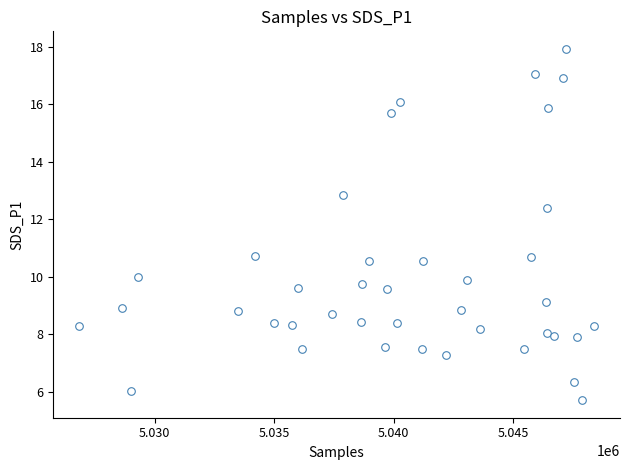

What is the range of Y values (max minus min)?

12.2